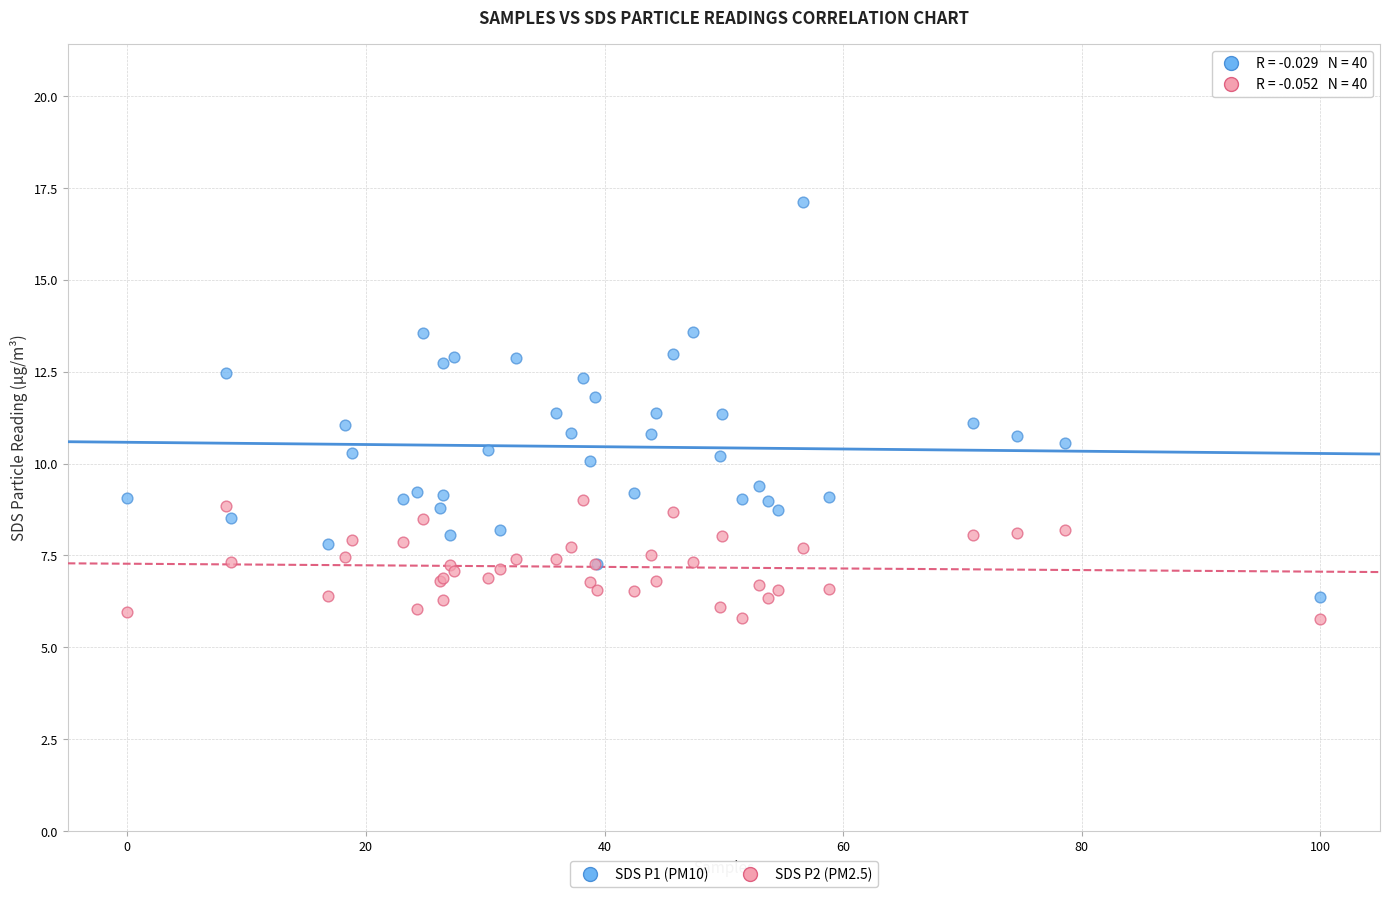

Which series reaches the maximum Y coordinate?

SDS P1 (PM10)